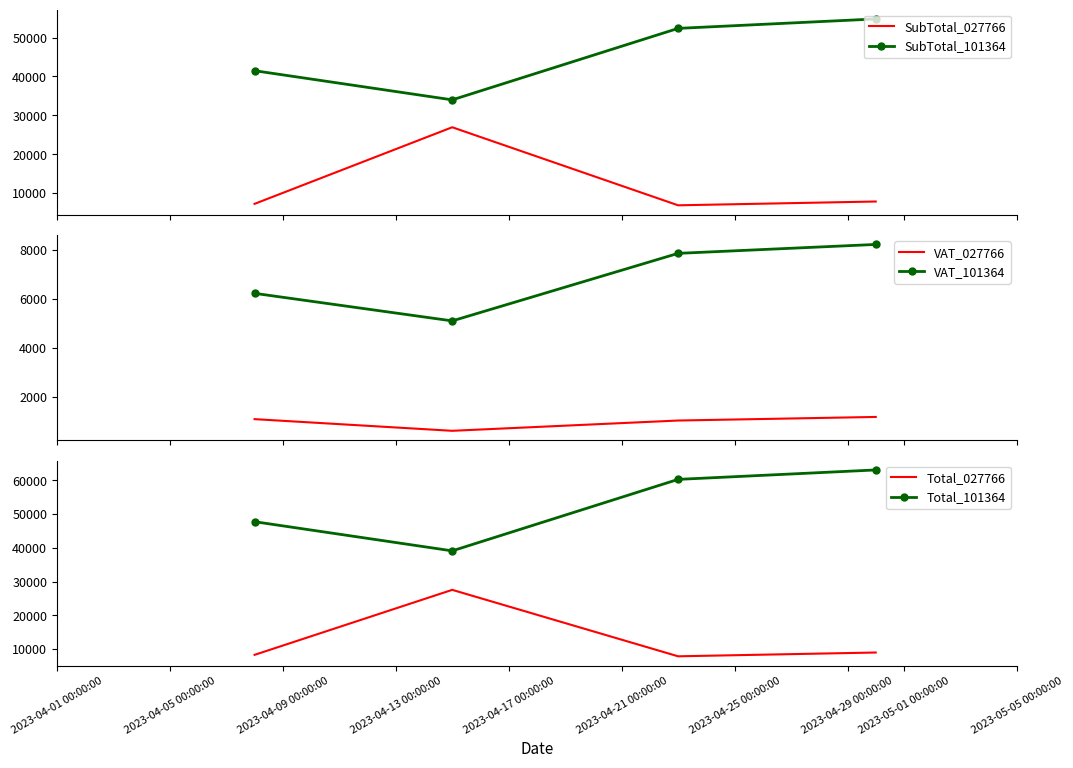

At how many categories does at least one series exceed 33615?

4